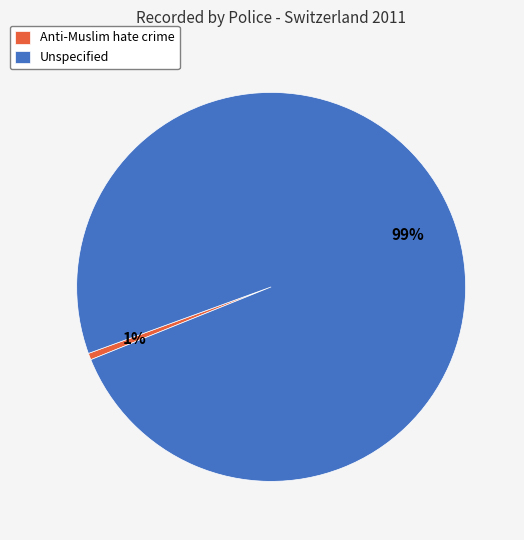

The Anti-Muslim hate crime slice represents 1% of the pie. True or false?

True